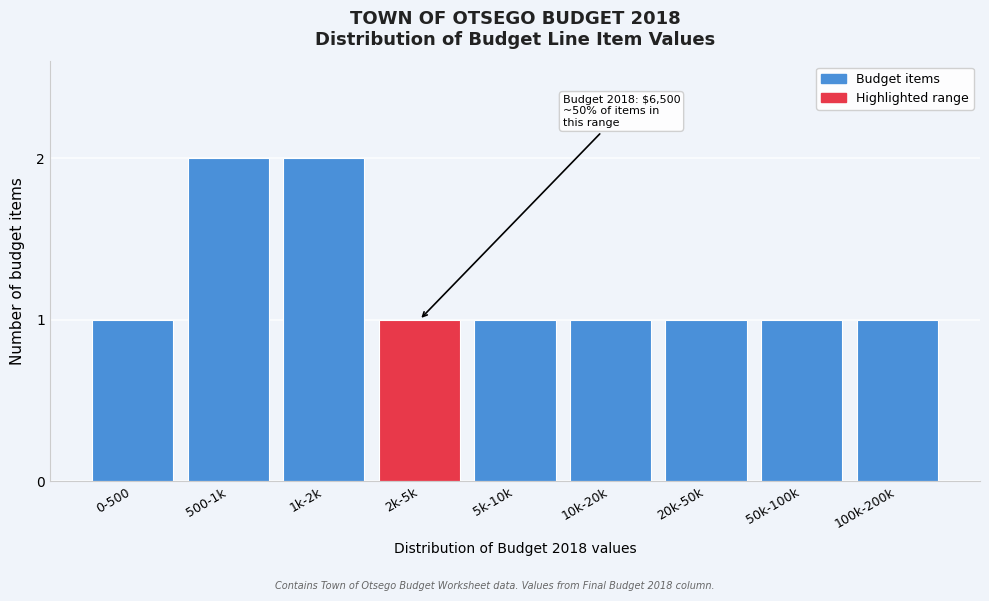

Reading left to right, transcribe all the data shown in this chart.

0-500=1	500-1k=2	1k-2k=2	2k-5k=1	5k-10k=1	10k-20k=1	20k-50k=1	50k-100k=1	100k-200k=1